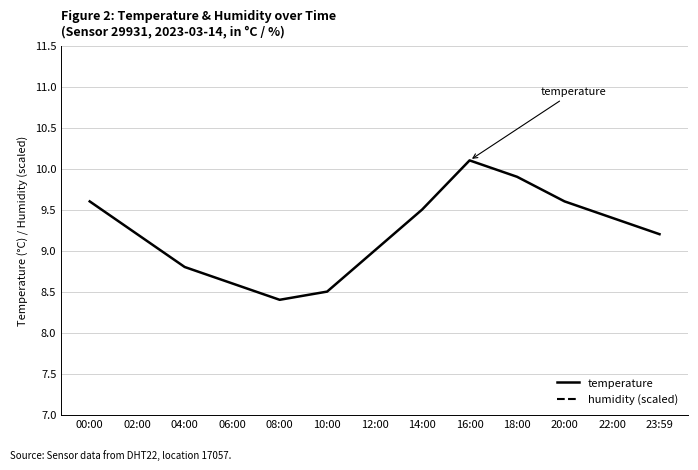

What is the label of the 11th point from the right?

04:00